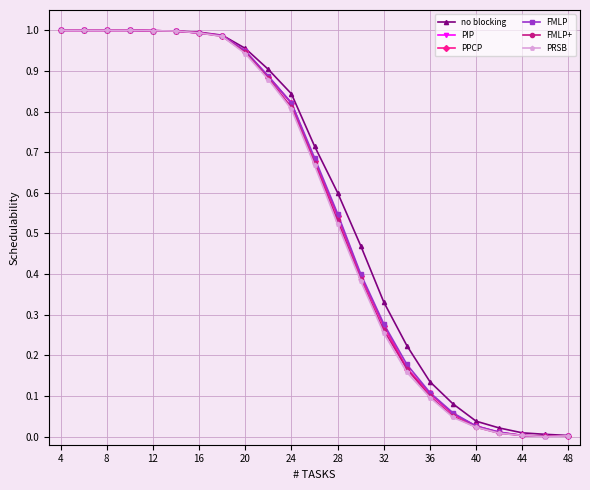

In PIP, how many points are lower than both neighbors (excluding endpoints)?

1